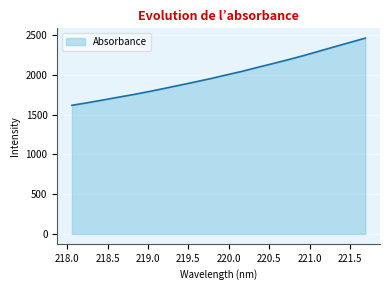

What is the difference between the maximum and minimum values?

844.1